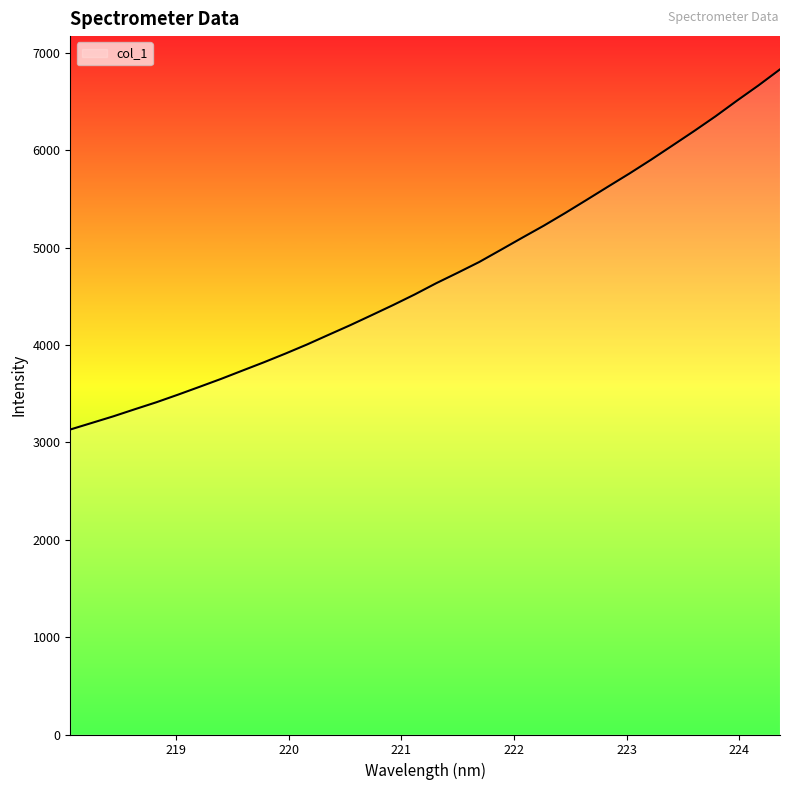

What is the smallest value displayed?

3133.3